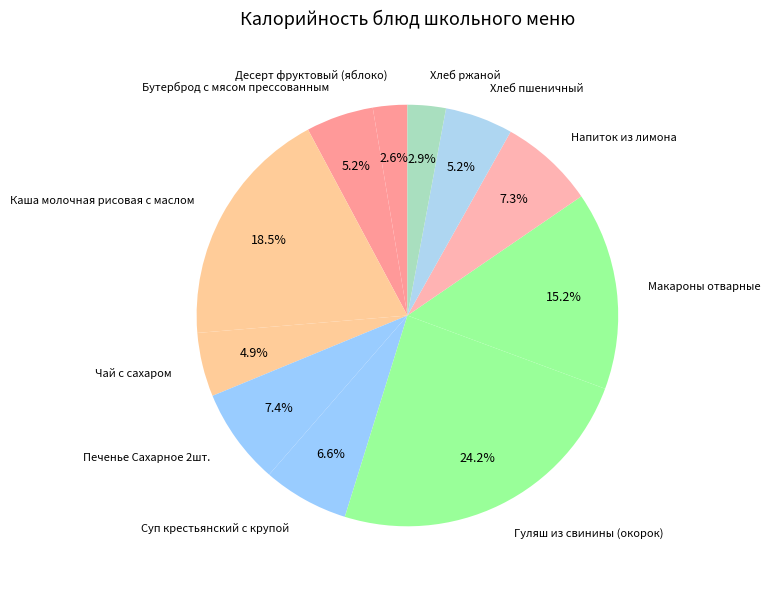

Which has a higher value, Напиток из лимона or Макароны отварные?

Макароны отварные